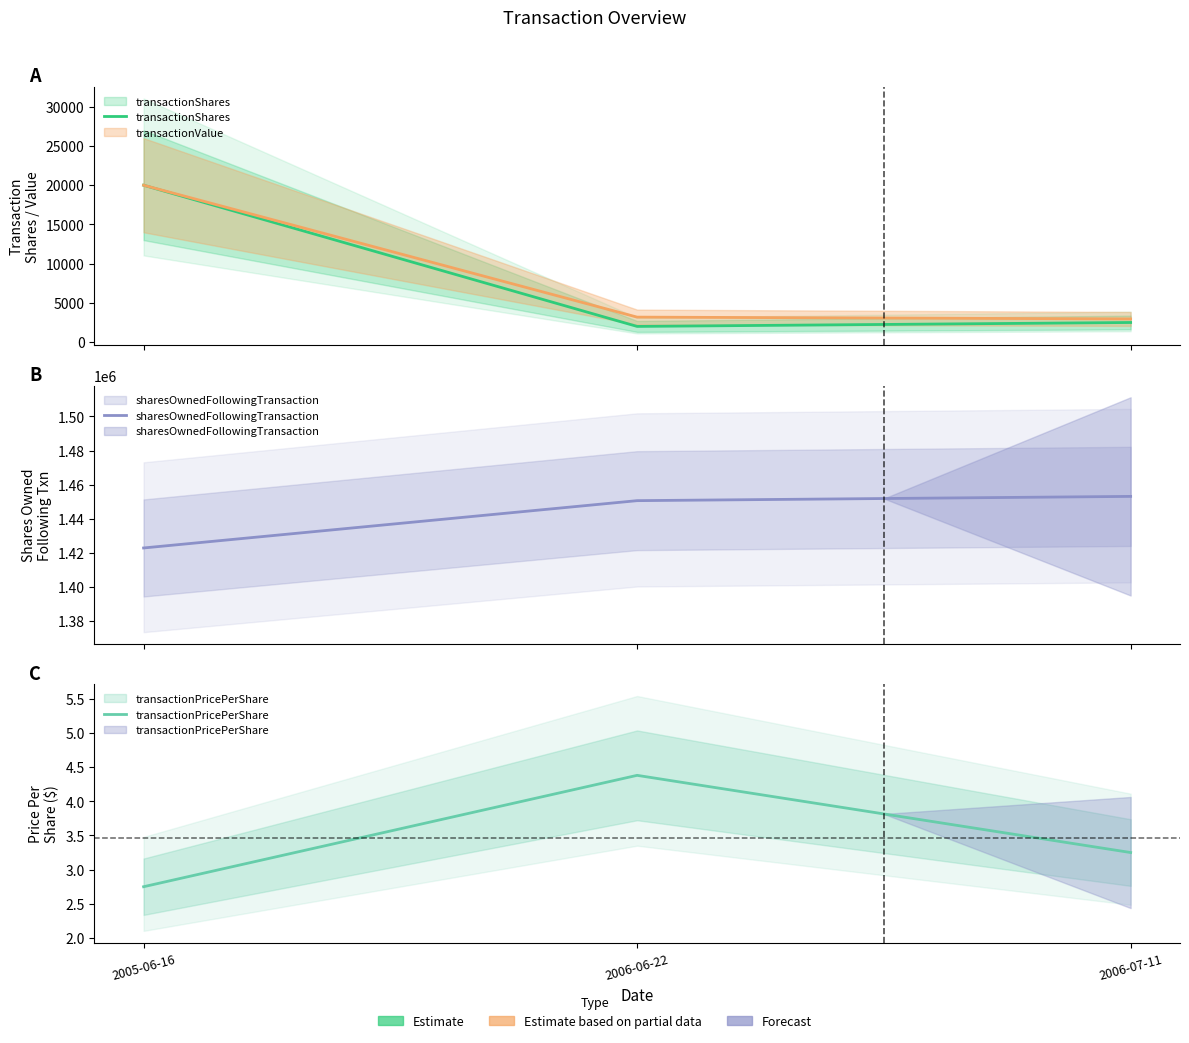

Is it true that sharesOwnedFollowingTransaction equals 1453138.0 at 2006-07-11?

True